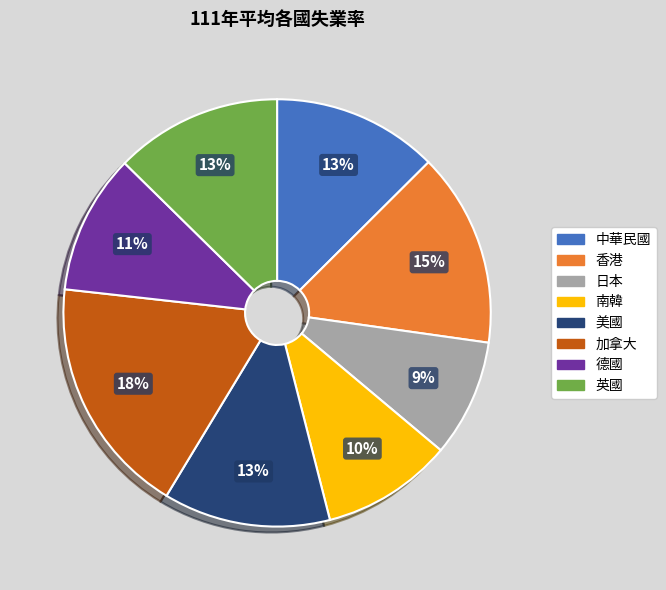

Is there any slice that represents more than half of the pie?

No